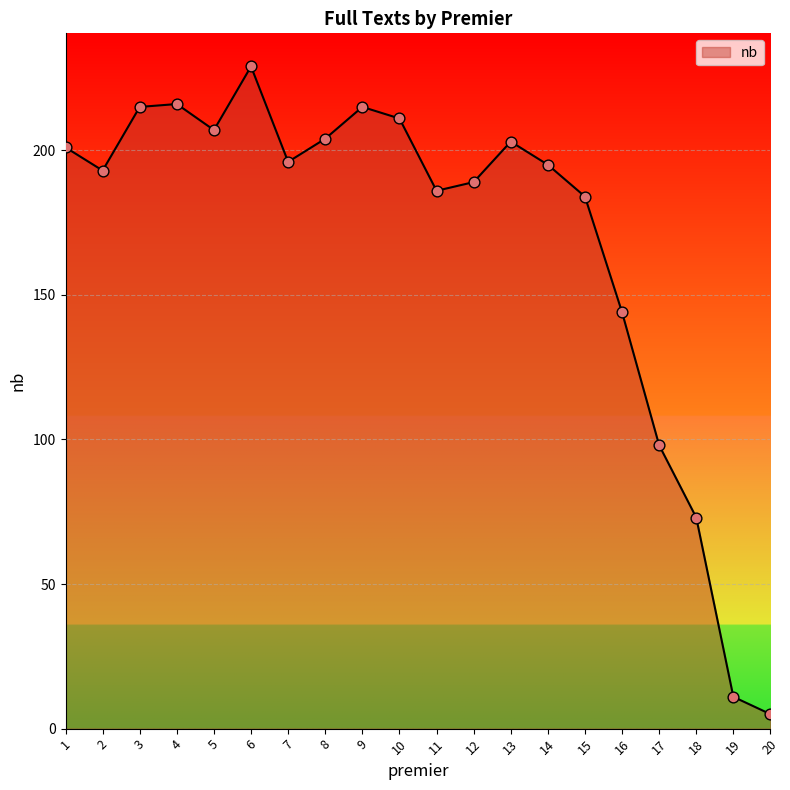

What is the ratio of the value at 9 to the value at 17?

2.2